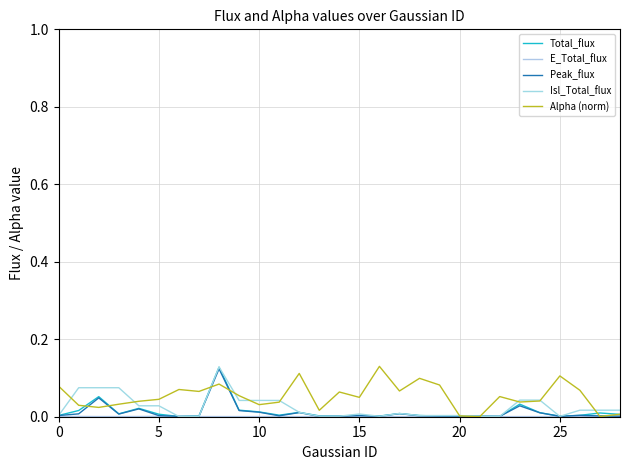

How many lines are shown in the chart?

5